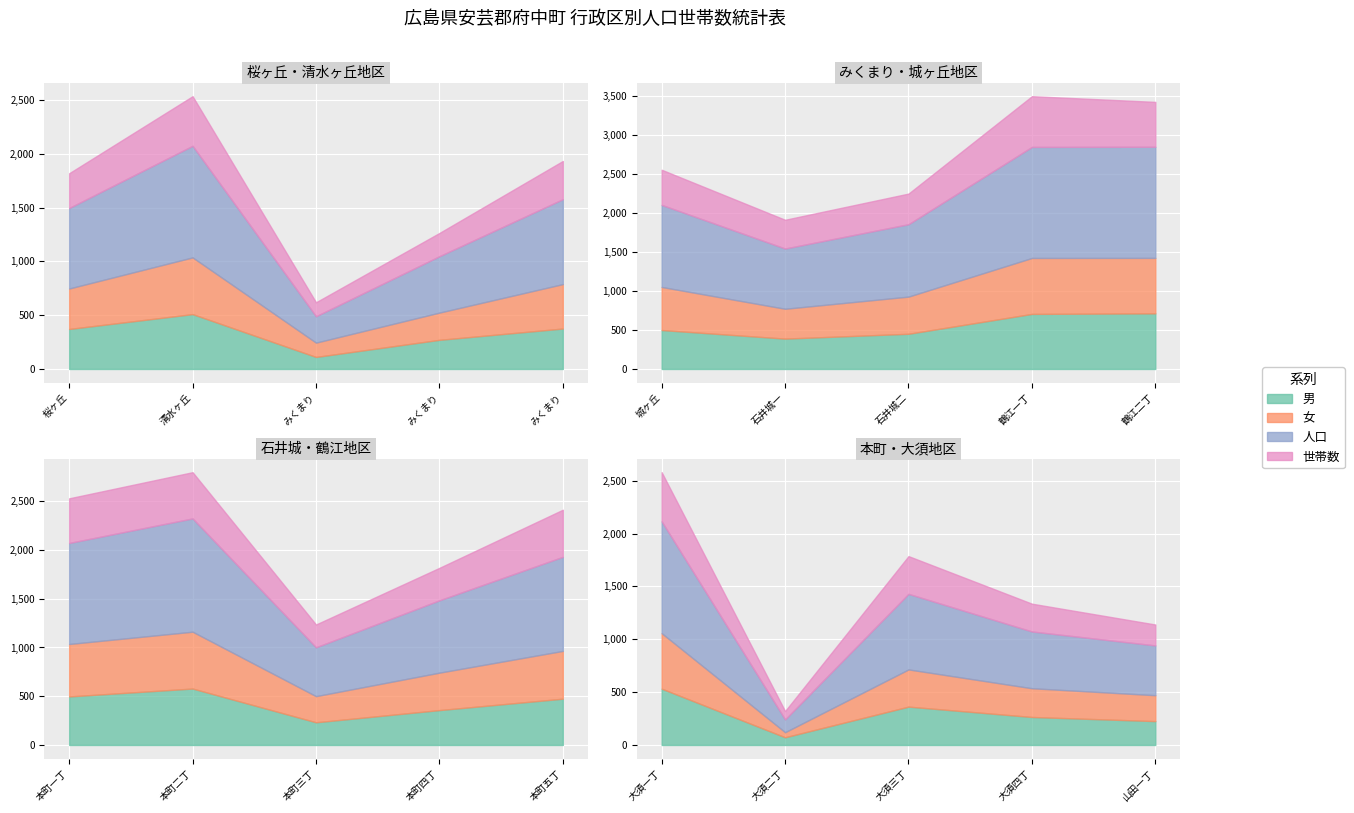

Rank the categories by 女 value from lowest to highest.

大須二丁目, みくまり一丁目, 山田一丁目, みくまり二丁目, 本町三丁目, 大須四丁目, 大須三丁目, 桜ヶ丘, 石井城一丁目, 本町四丁目, みくまり三丁目, 石井城二丁目, 本町五丁目, 大須一丁目, 清水ヶ丘, 本町一丁目, 城ヶ丘, 本町二丁目, 鶴江二丁目, 鶴江一丁目